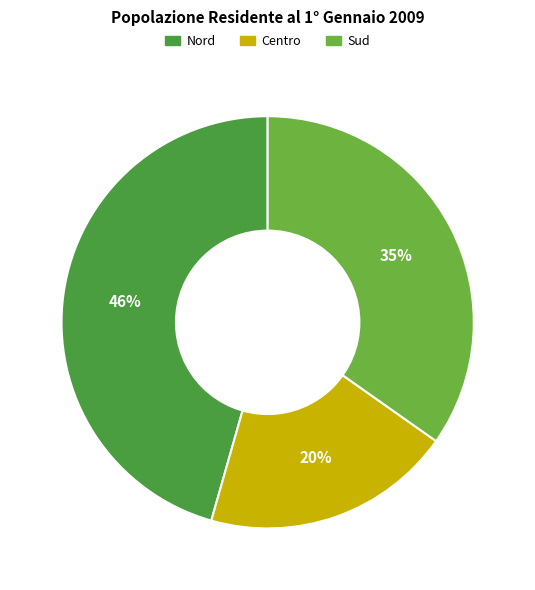

Is it true that Nord is 38% of the pie?

False